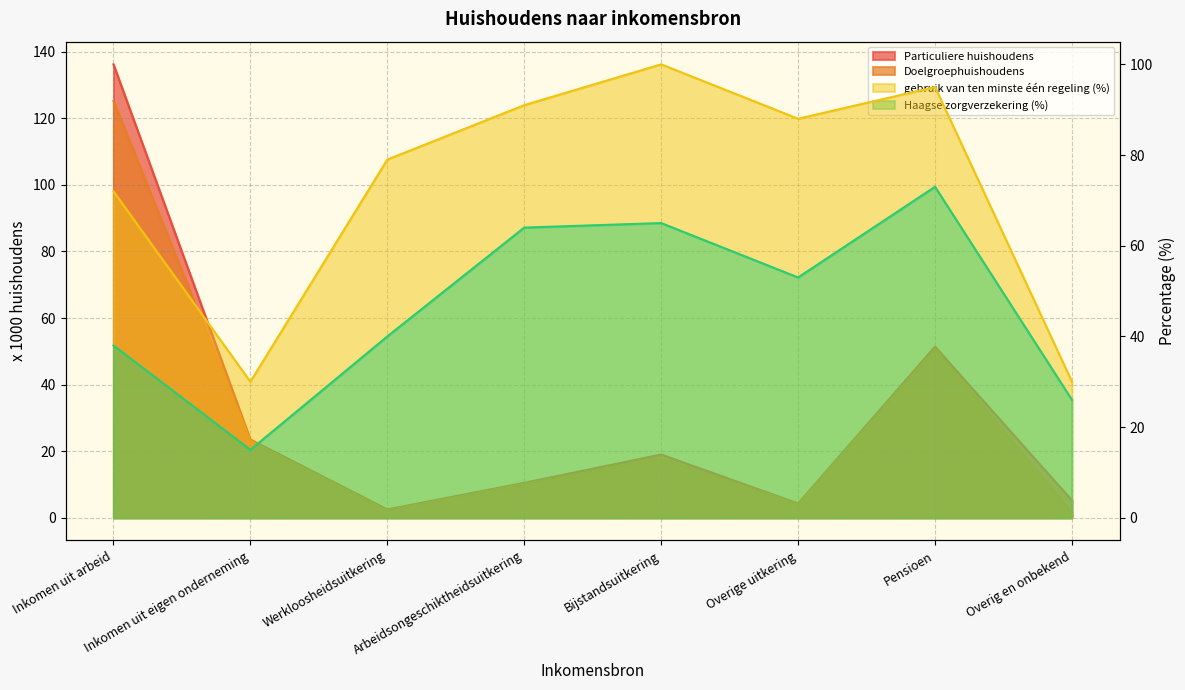

What is the minimum value for Haagse zorgverzekering (%)?

15.0